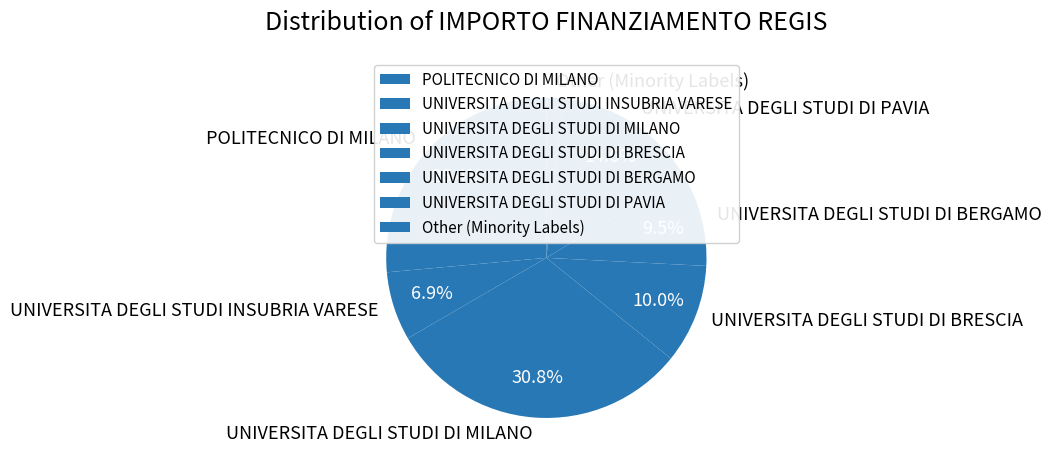

Which has a higher value, UNIVERSITA DEGLI STUDI INSUBRIA VARESE or UNIVERSITA DEGLI STUDI DI BRESCIA?

UNIVERSITA DEGLI STUDI DI BRESCIA